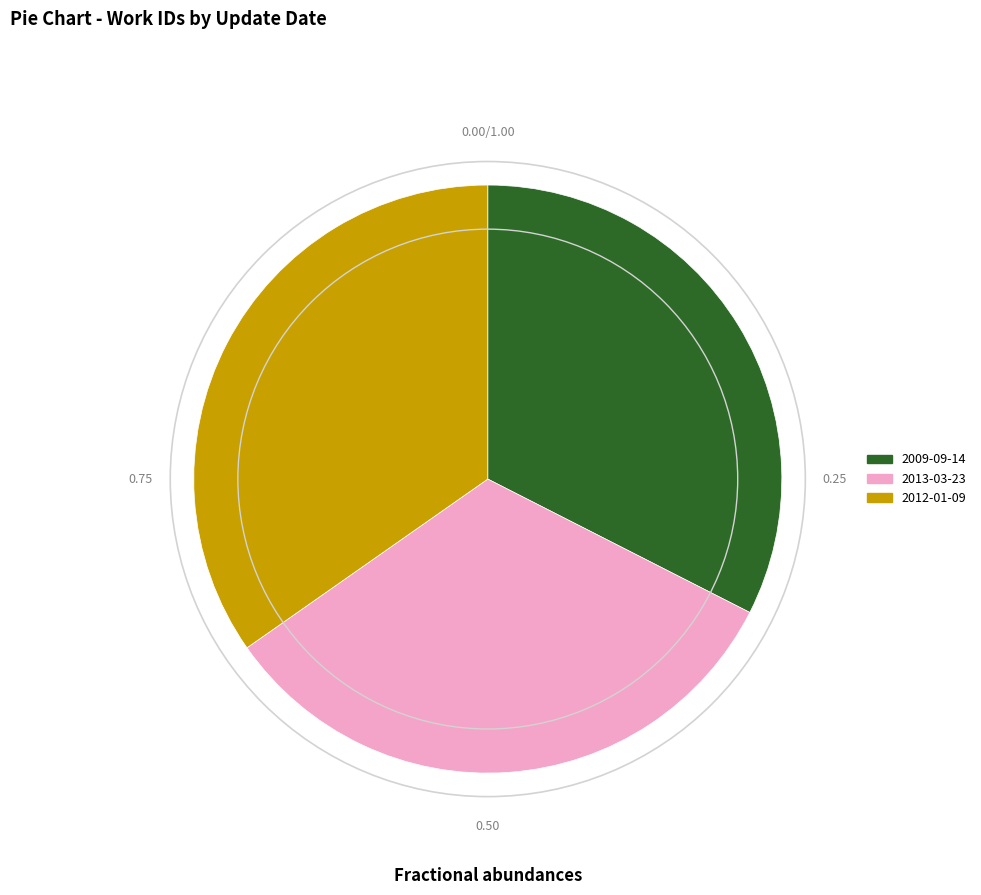

Does any single category account for the majority?

No